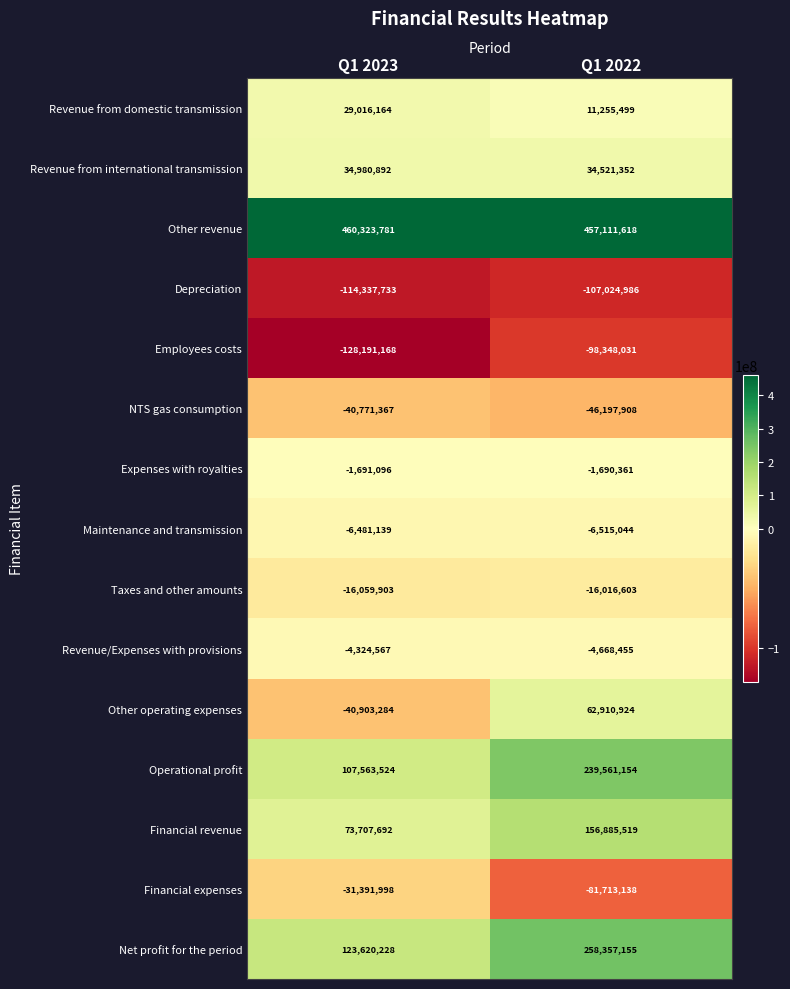

At Q1 2022, list the series in order from smallest to largest.

Depreciation, Employees costs, Financial expenses, NTS gas consumption, Taxes and other amounts, Maintenance and transmission, Revenue/Expenses with provisions, Expenses with royalties, Revenue from domestic transmission, Revenue from international transmission, Other operating expenses, Financial revenue, Operational profit, Net profit for the period, Other revenue